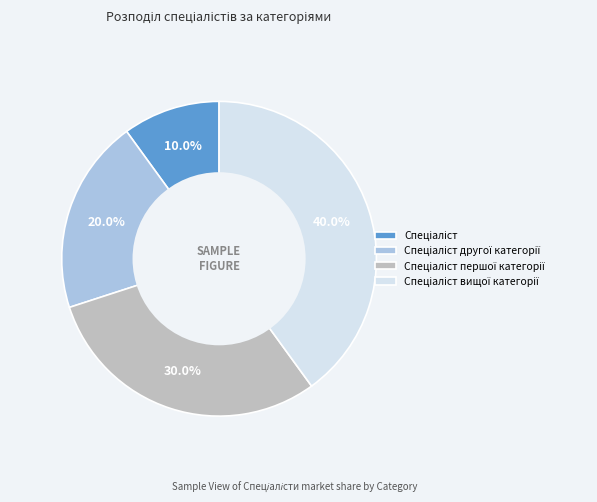

How many segments does this pie chart have?

4